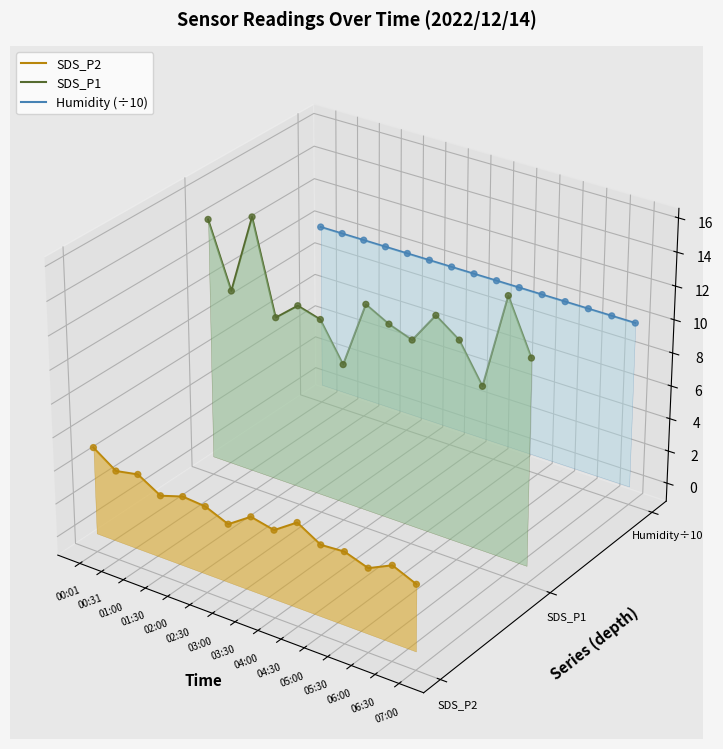

Which series reaches the maximum Y coordinate?

SDS_P1